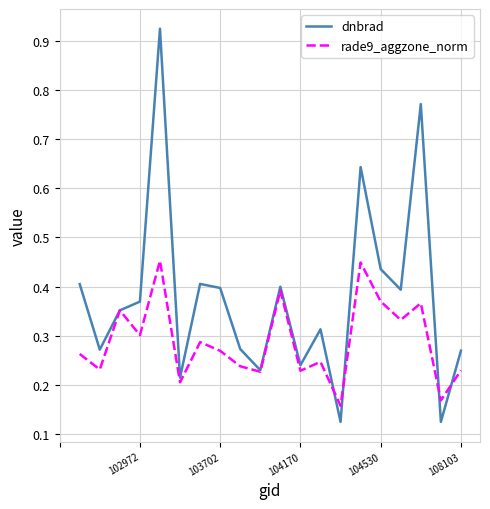

Which series has the largest total across all categories?

dnbrad